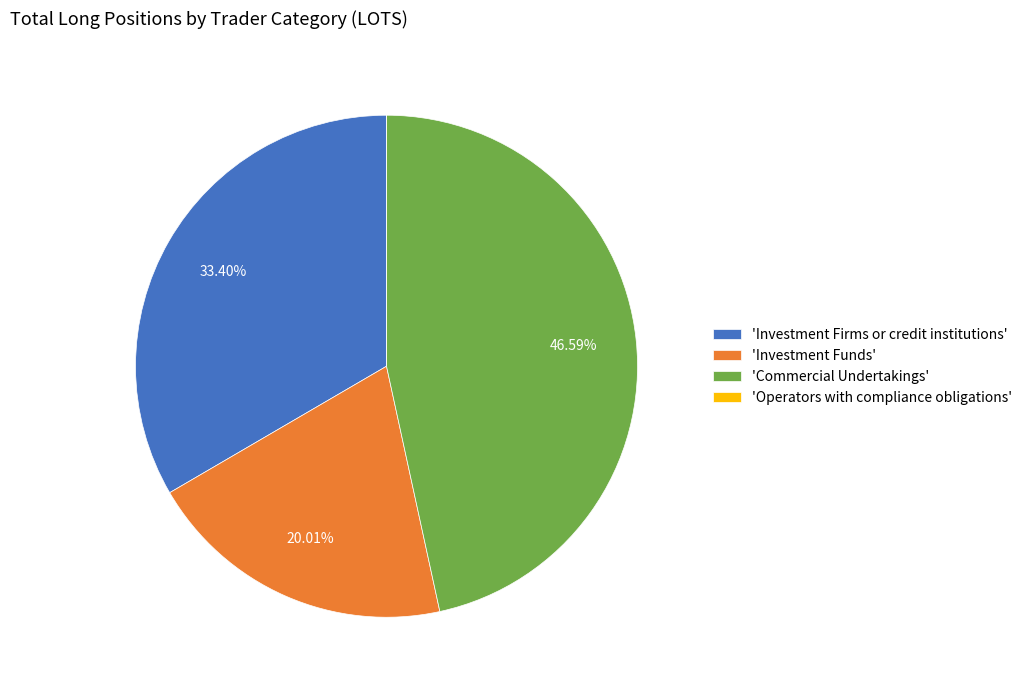

Which slice is the largest?

'Commercial Undertakings'